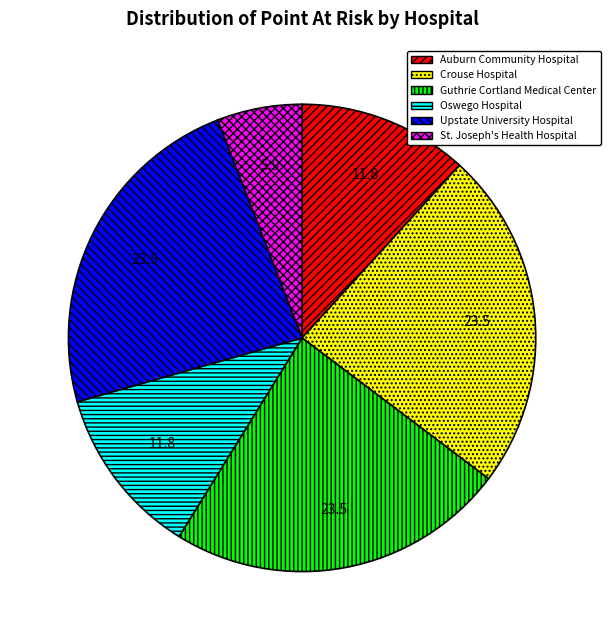

Between Oswego Hospital and St. Joseph's Health Hospital, which is larger?

Oswego Hospital